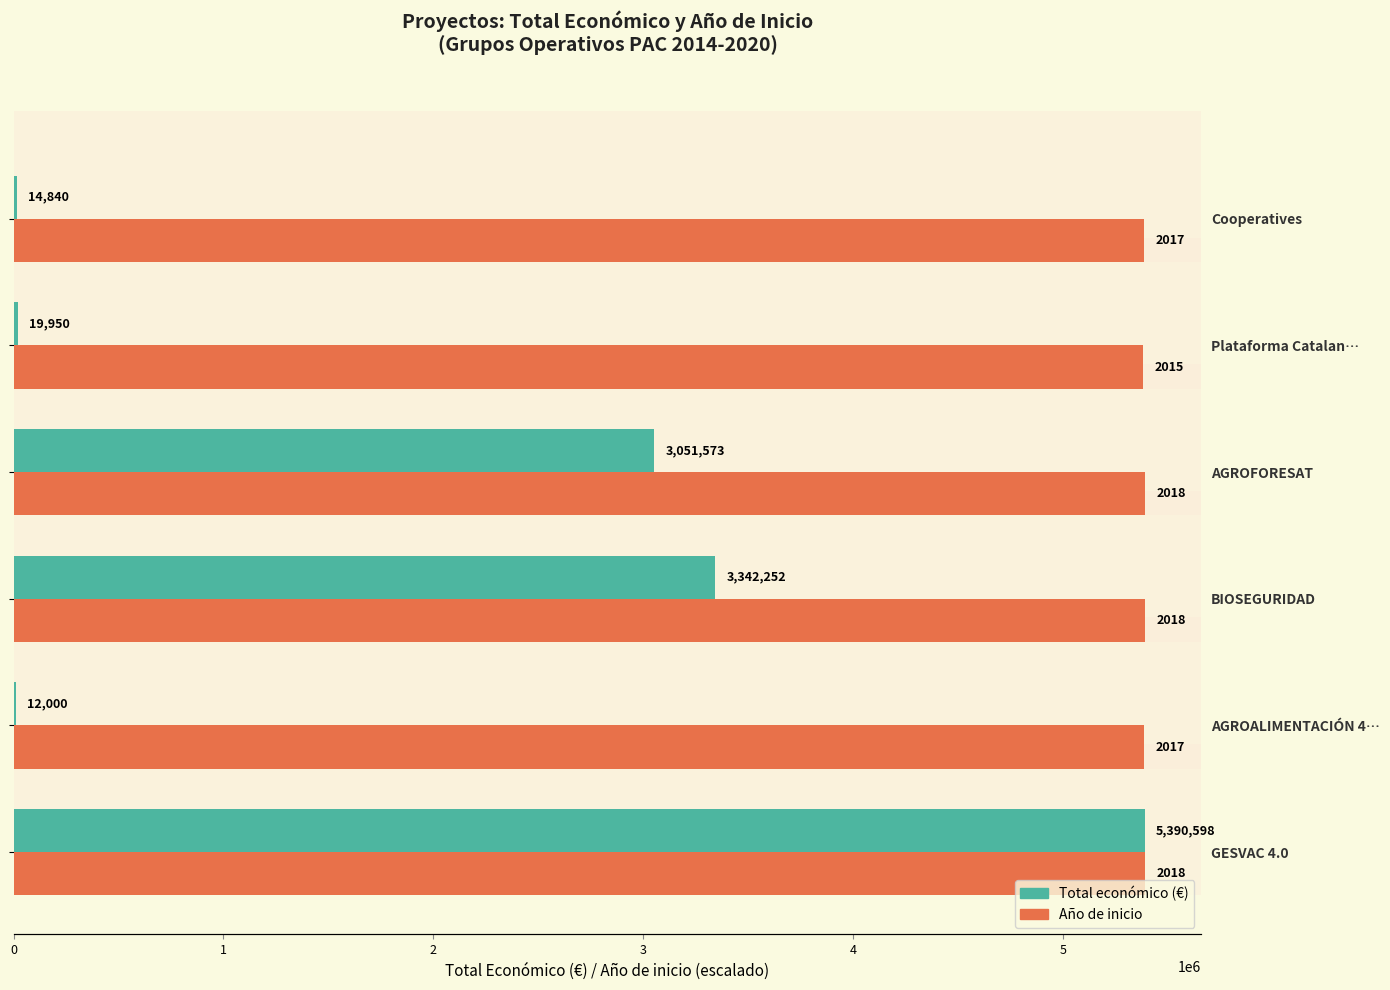

How many data points does each series have?

6